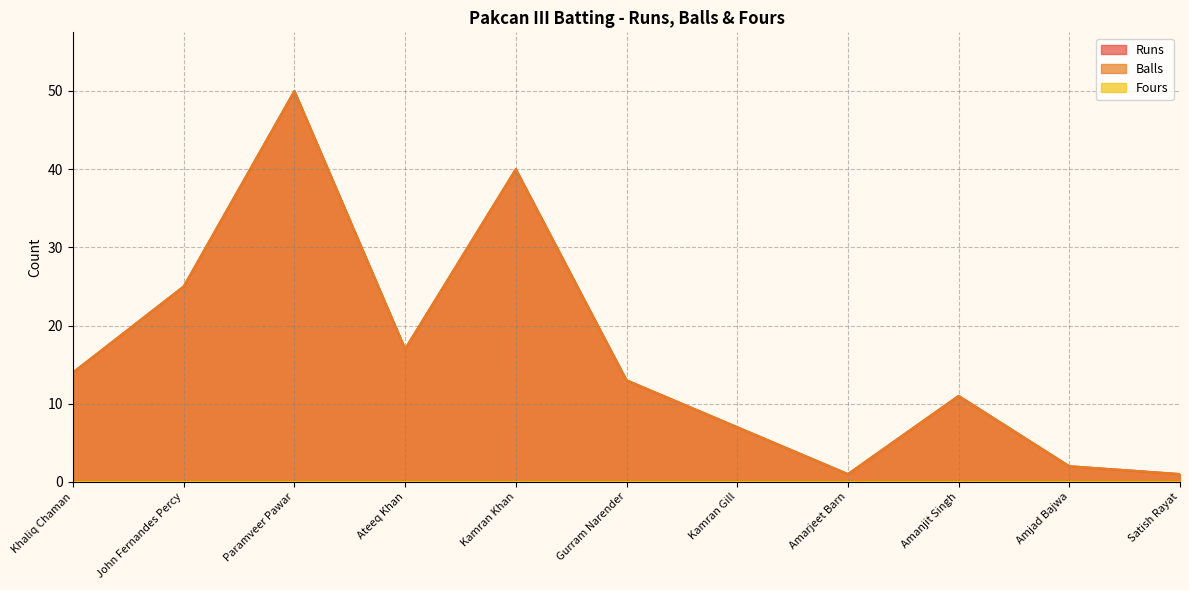

What is the difference between the maximum and second lowest values in the Runs series?

49